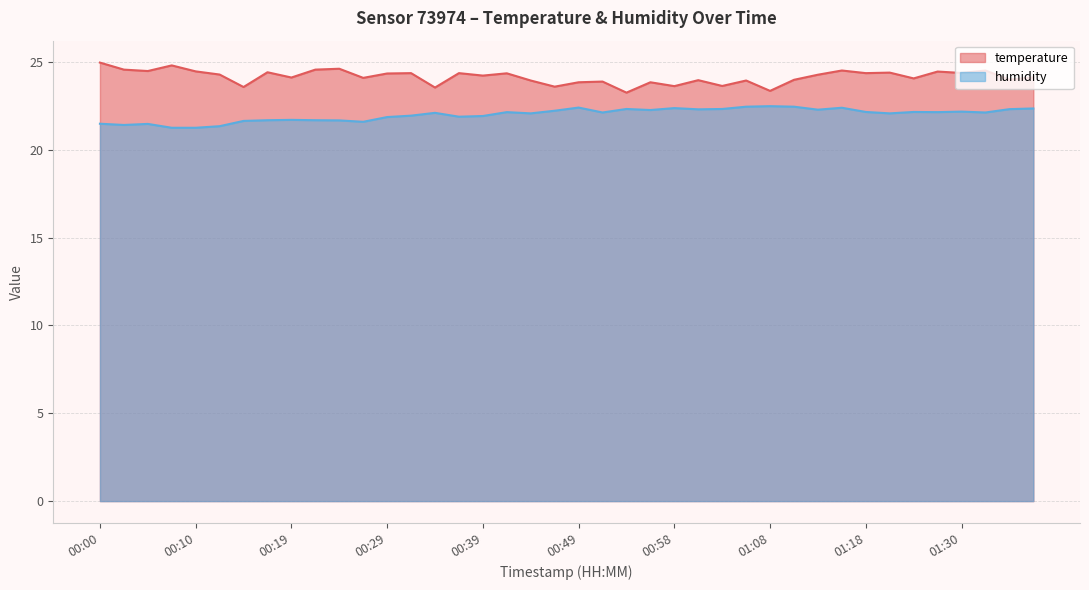

True or false: temperature and humidity intersect in this chart.

False